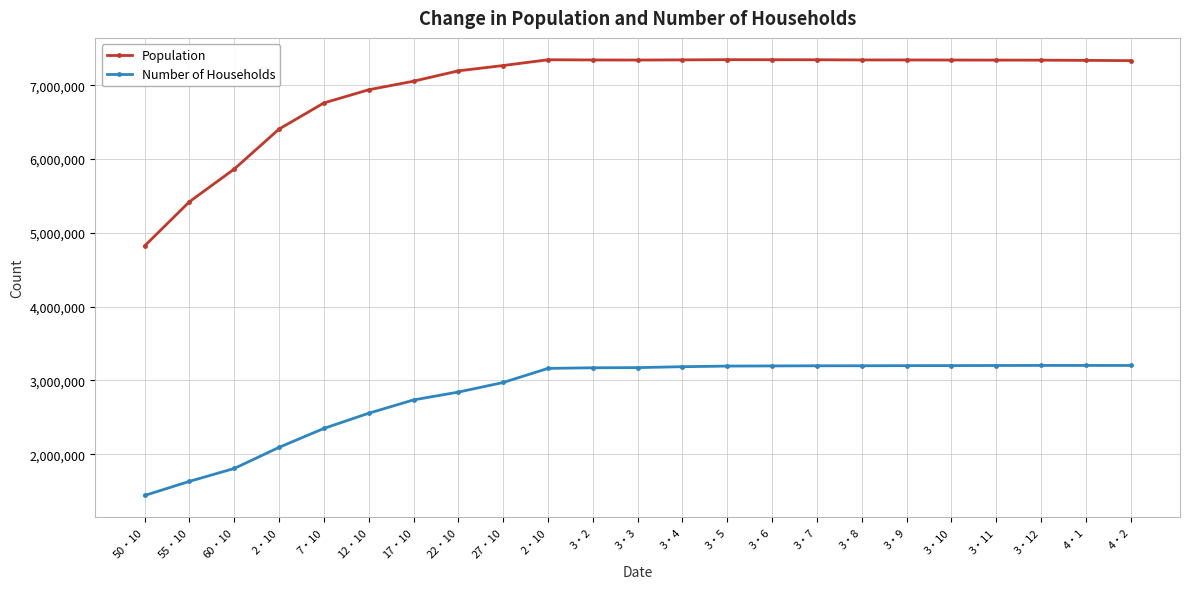

How many categories are shown in the chart?

23